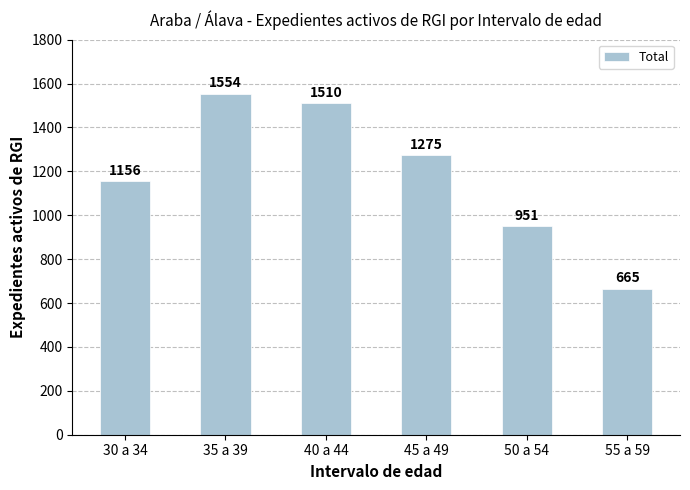

The chart shows a value of 1180 at 55 a 59. True or false?

False